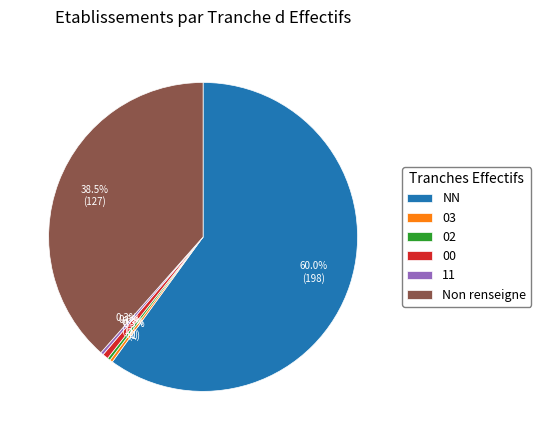

Approximately how many times larger is the value at 03 compared to 11?

1.0